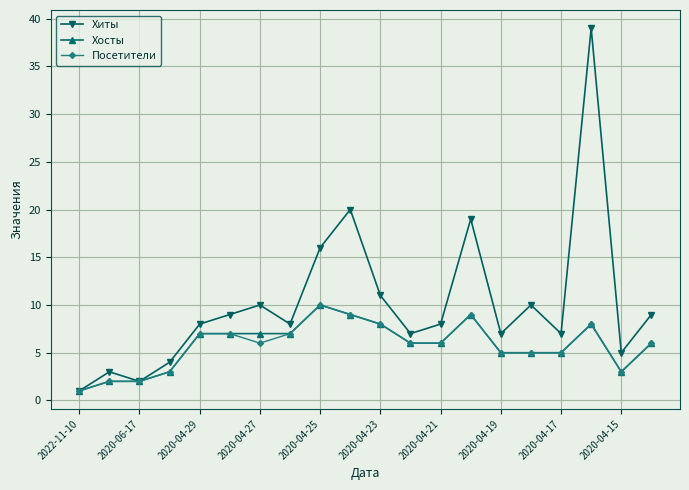

How many series are shown in this chart?

3